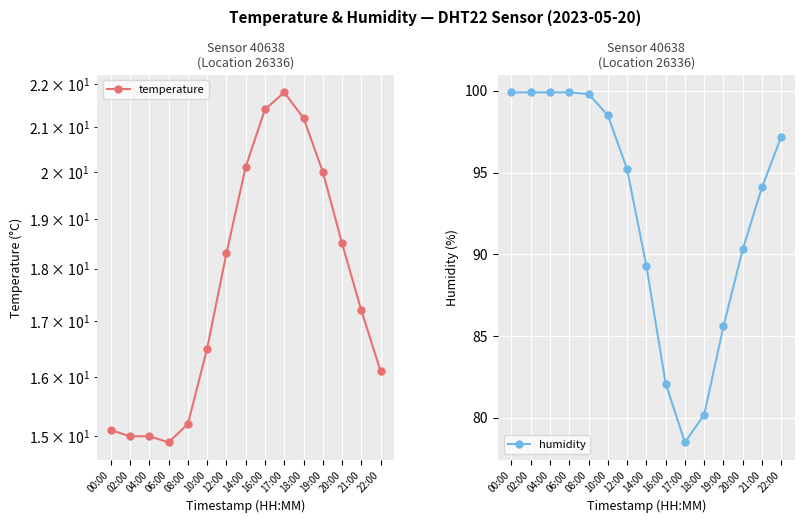

List the series in order of their peak value, highest first.

humidity, temperature